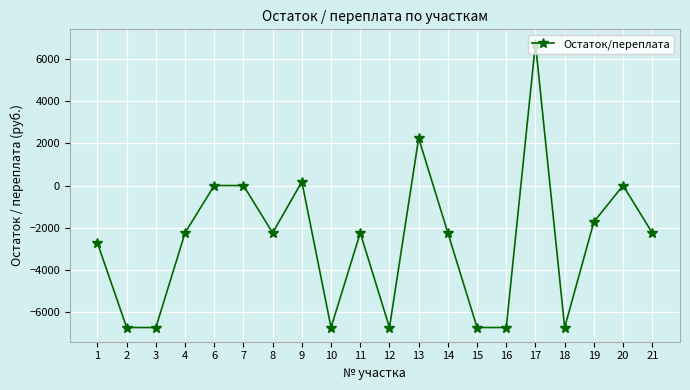

Between 11 and 7, which is larger?

7